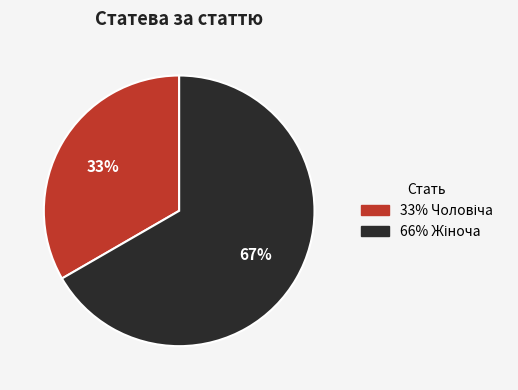

To the nearest percent, what is the average slice percentage?

50%